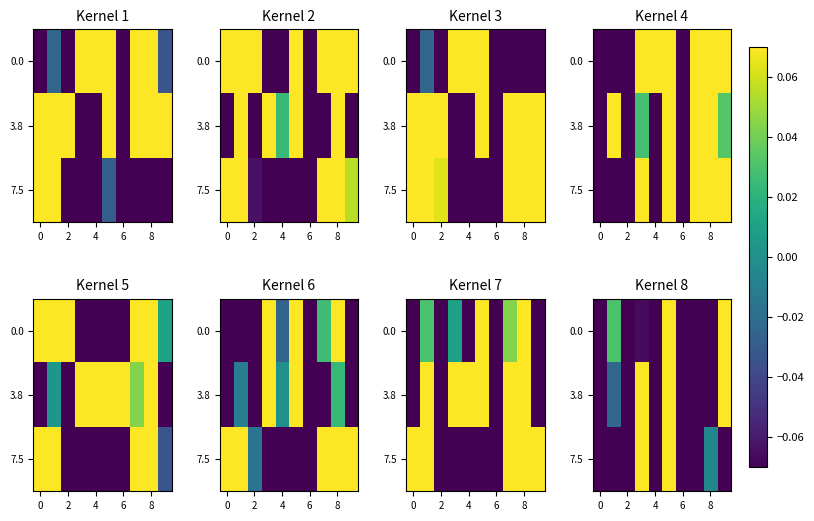

How many data points does each series have?

10